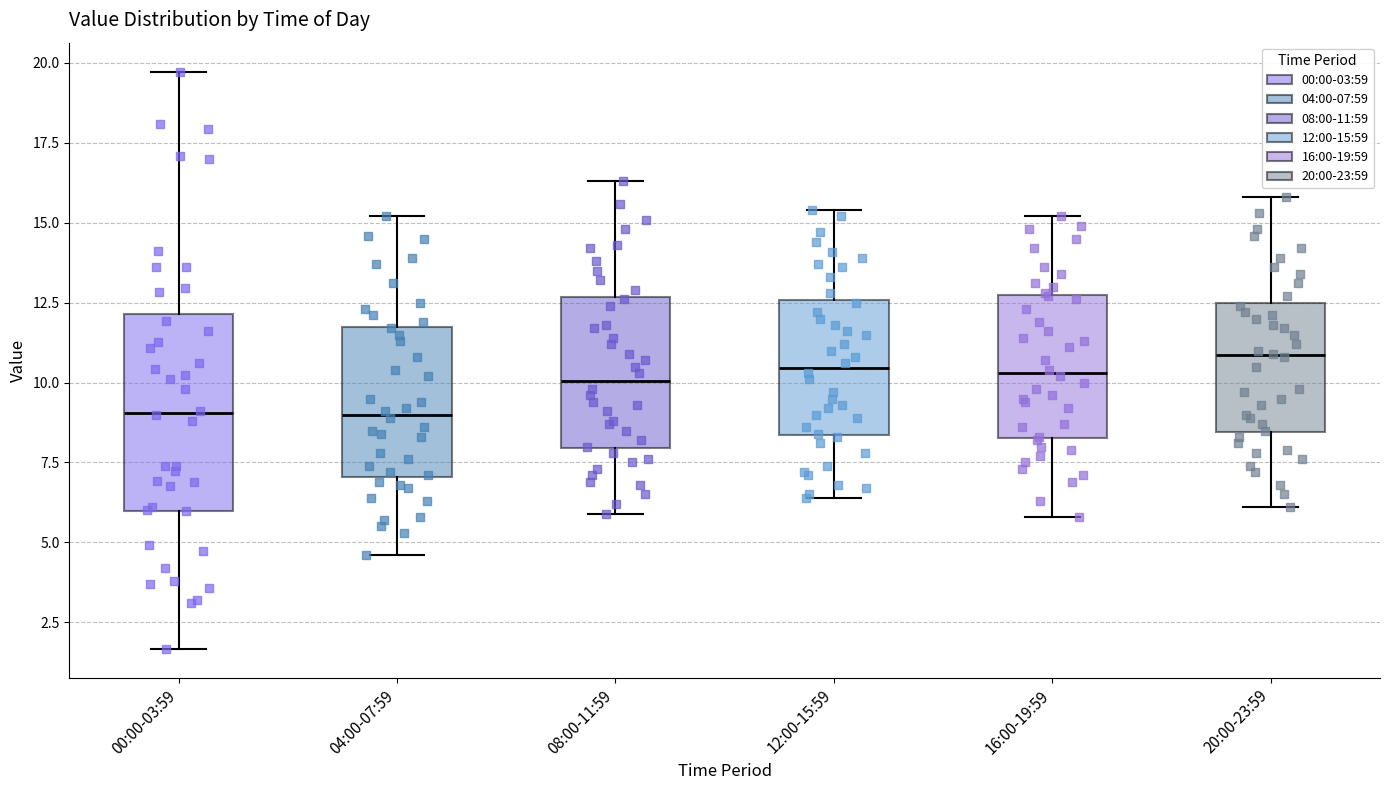

Which box is the tallest, from its lower edge to its upper edge?

00:00-03:59